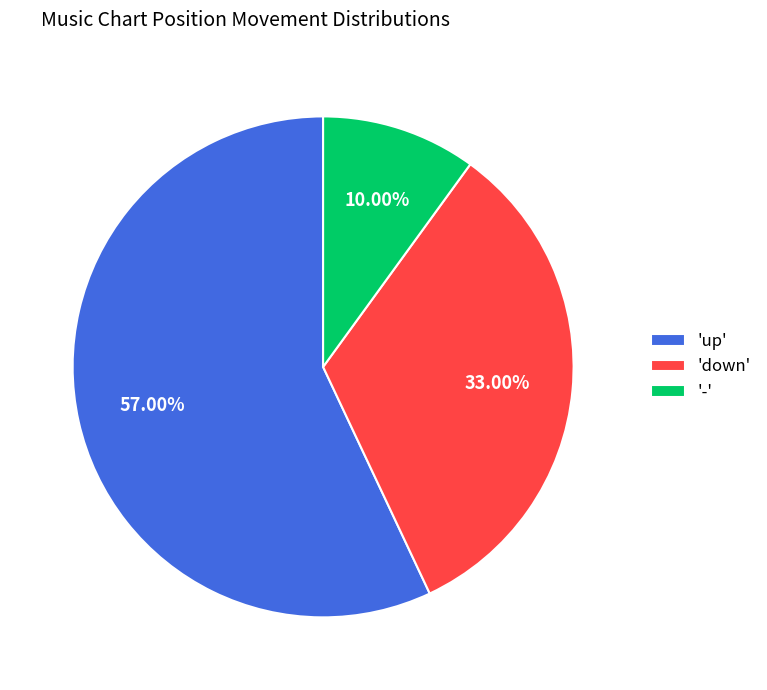

Rank the categories by value from highest to lowest.

'up', 'down', '-'